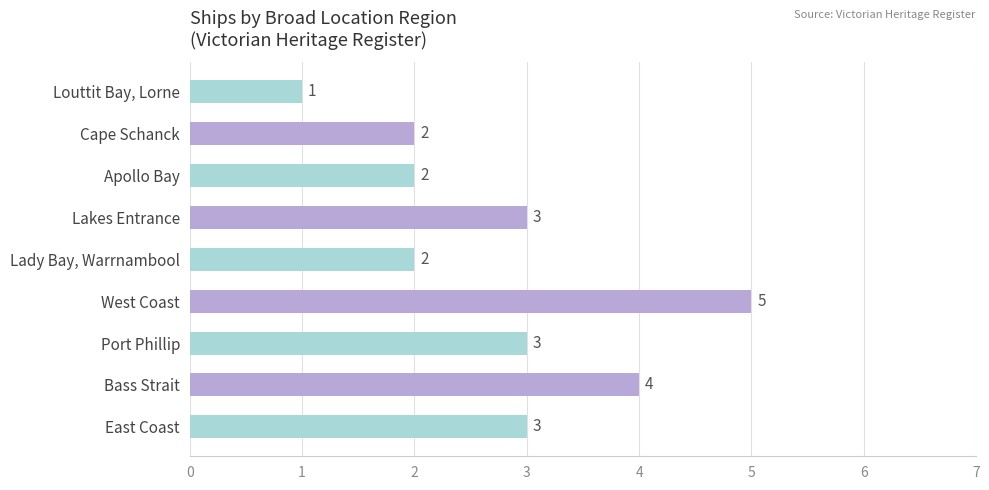

Approximately how many times larger is the value at Lady Bay, Warrnambool compared to Cape Schanck?

1.0